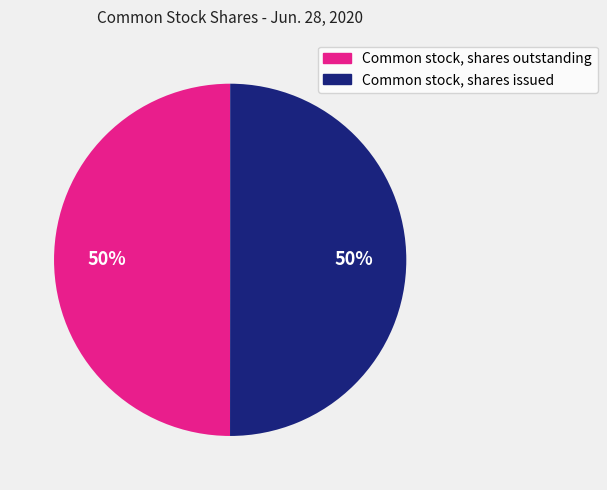

What is the ratio of the value at Common stock, shares issued to the value at Common stock, shares outstanding?

1.0